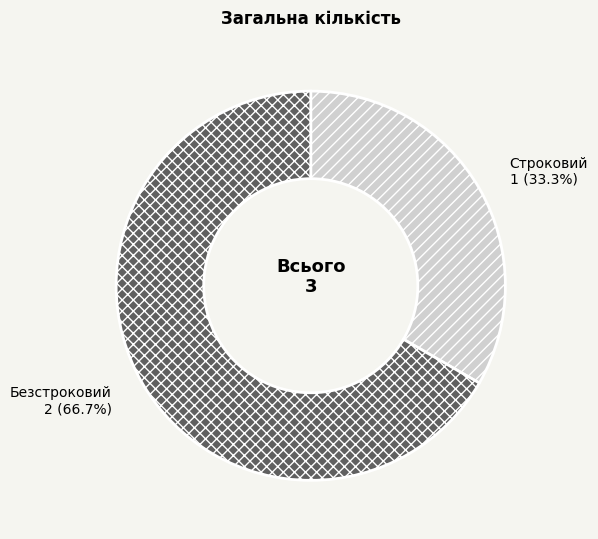

How many slices are in this pie chart?

2